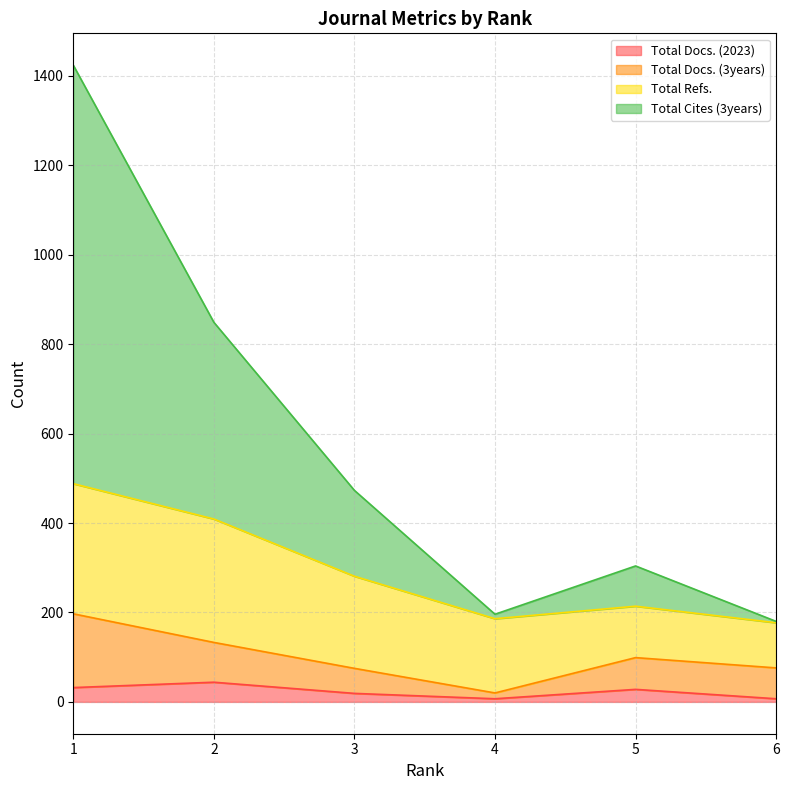

What are all the series names shown in the legend?

Total Docs. (2023), Total Docs. (3years), Total Refs., Total Cites (3years)